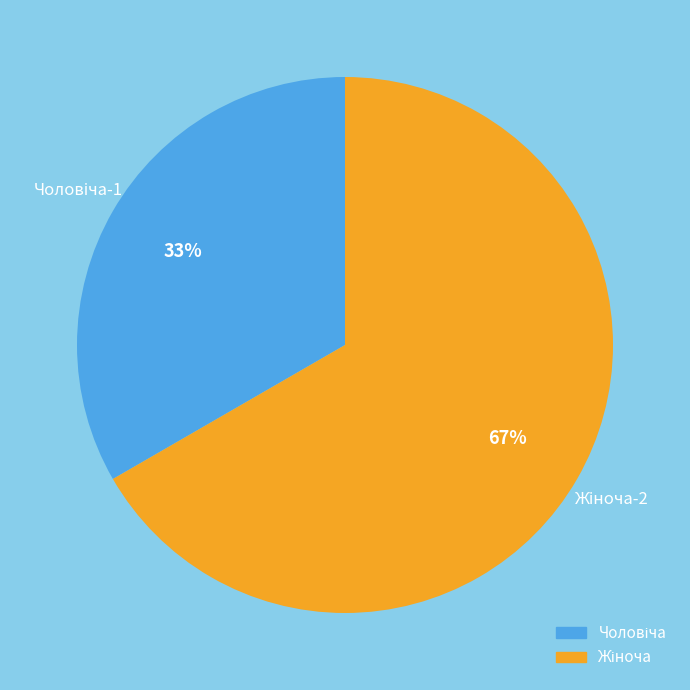

Does any single category account for the majority?

Yes